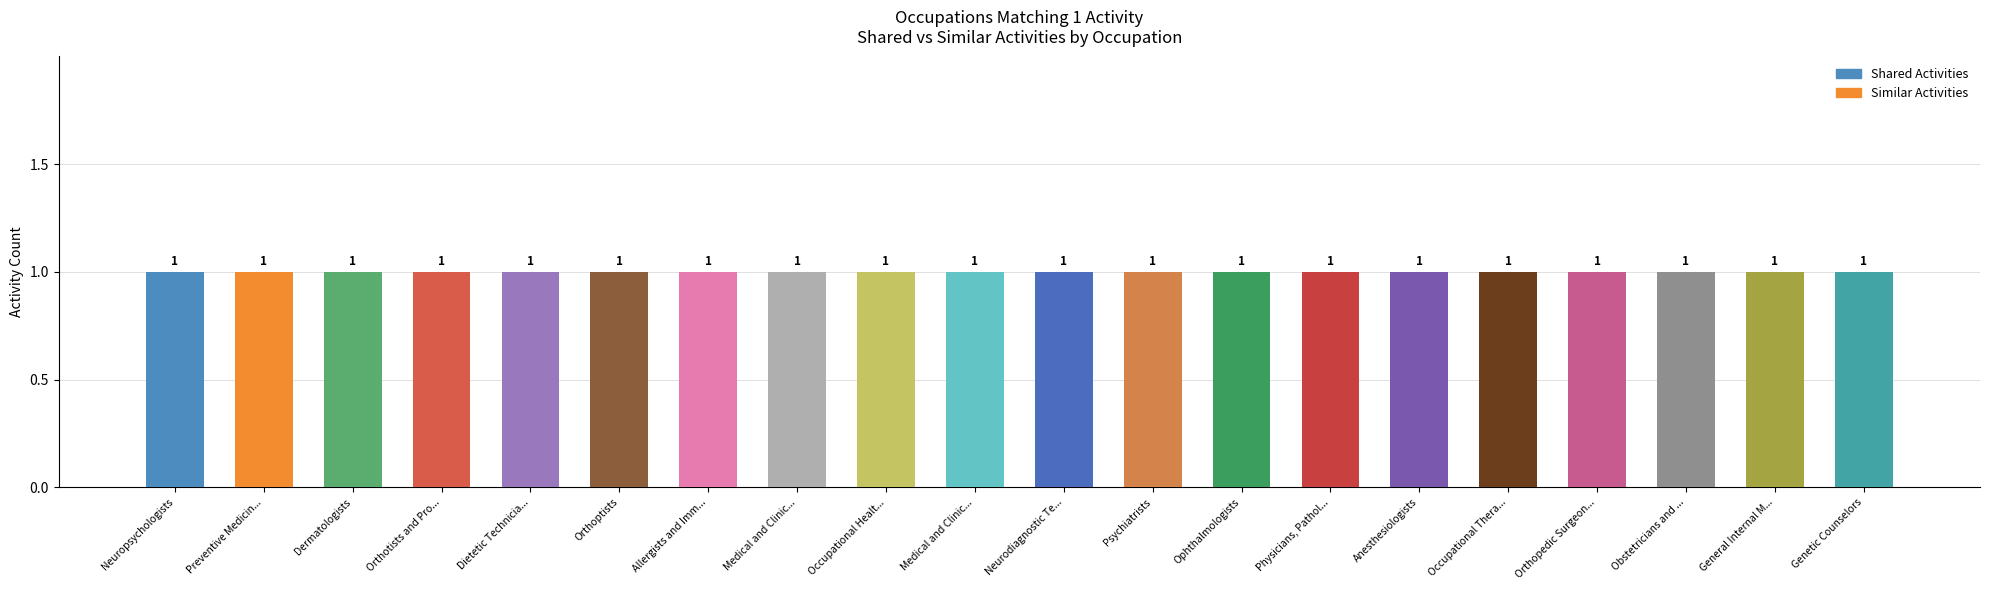

Which label corresponds to the largest value in the chart?

Neuropsychologists